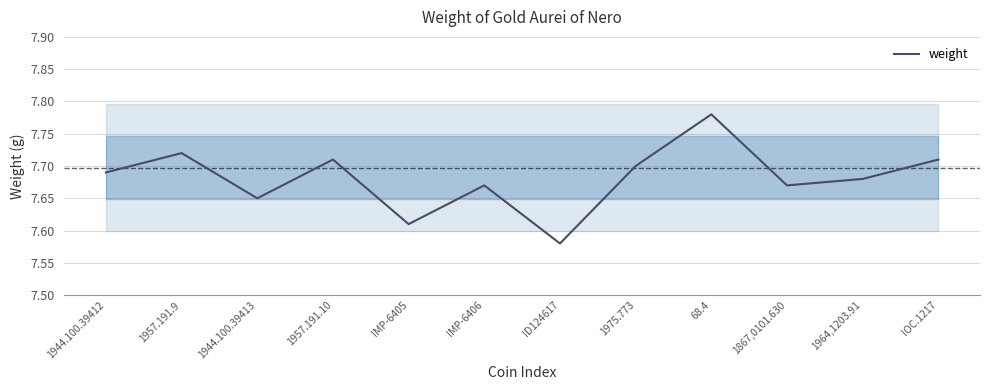

What is the label of the 10th point from the right?

1944.100.39413